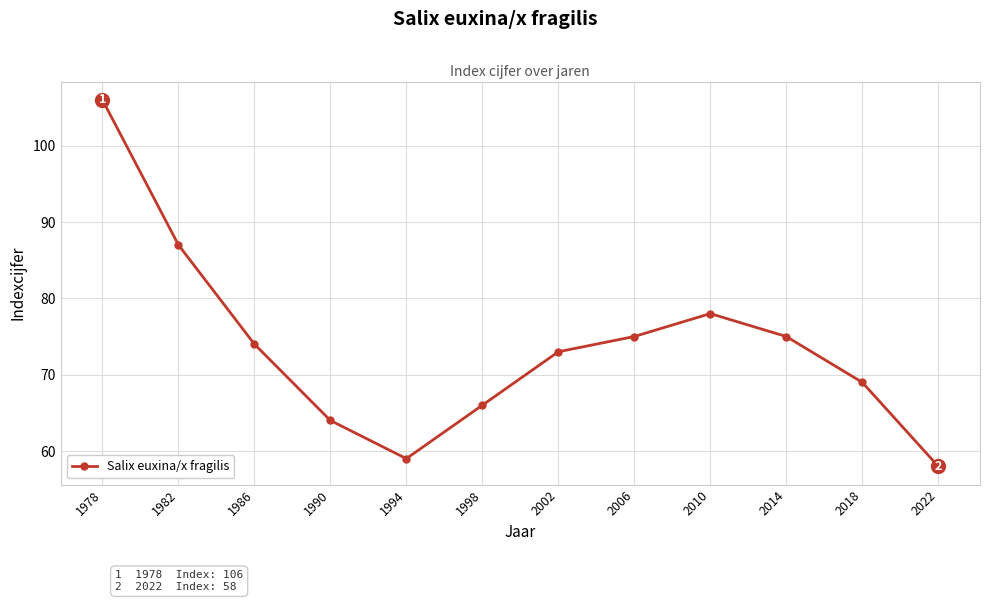

Reading left to right, list all the values displayed in this chart.

106	87	74	64	59	66	73	75	78	75	69	58